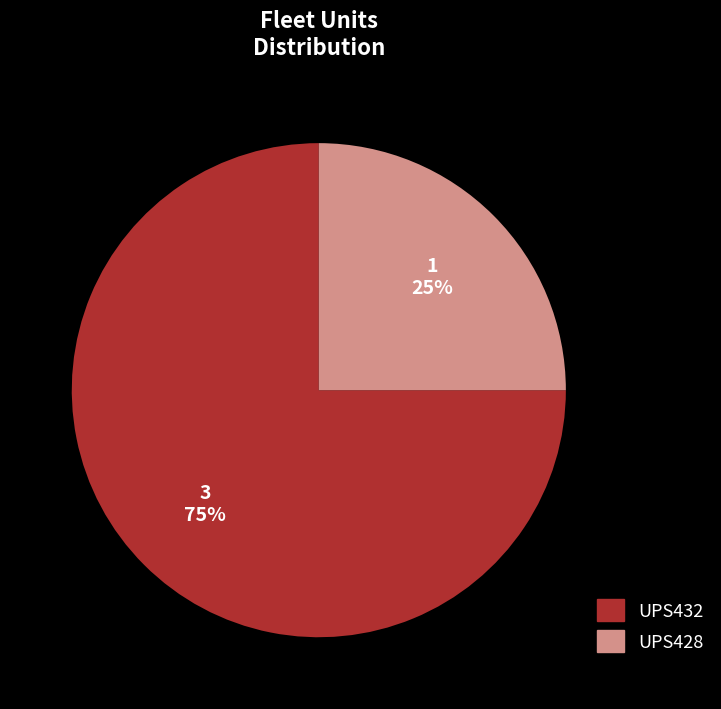

Which slice is the smallest?

UPS428